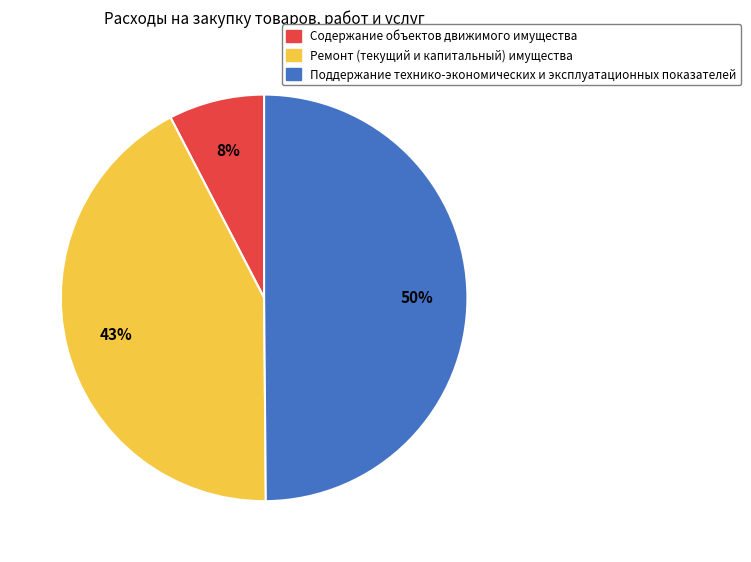

To the nearest percent, what is the combined percentage of Ремонт (текущий и капитальный) имущества and Содержание объектов движимого имущества?

50%